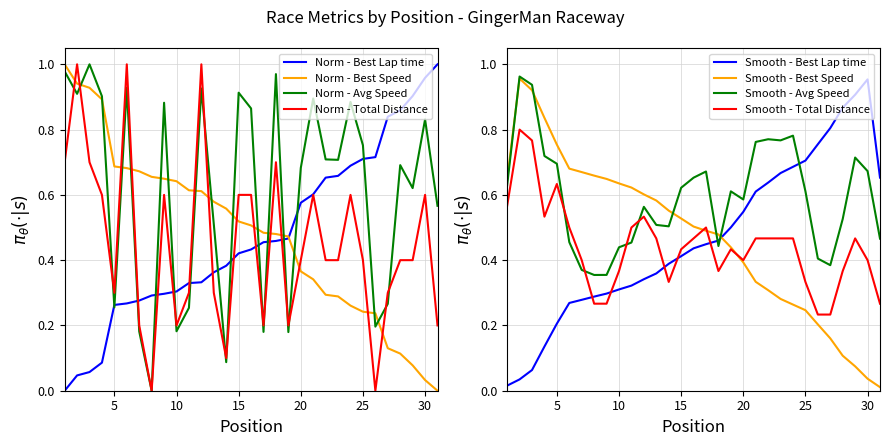

Does the chart display data point markers on the line(s)?

No